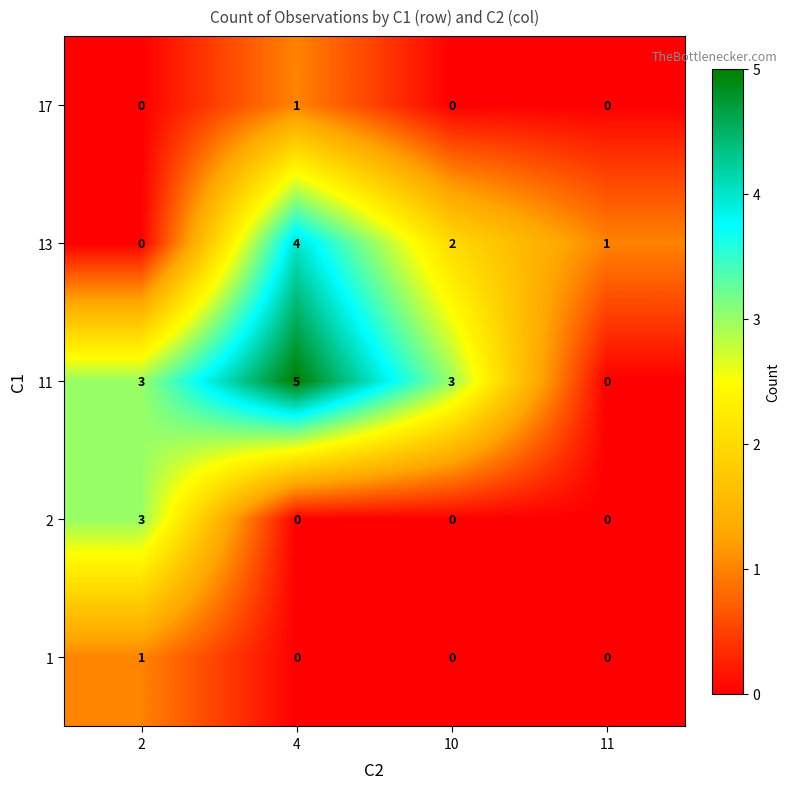

What is the total value across all series at 4?

10